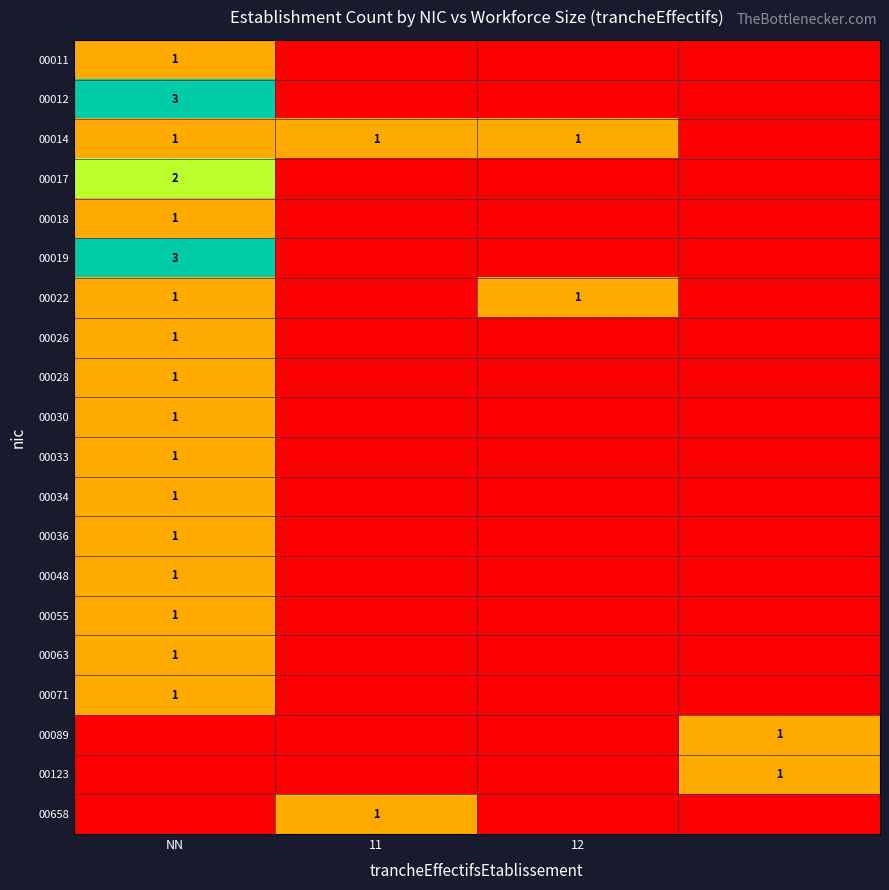

True or false: 00011 has a value of 1 at NN.

True